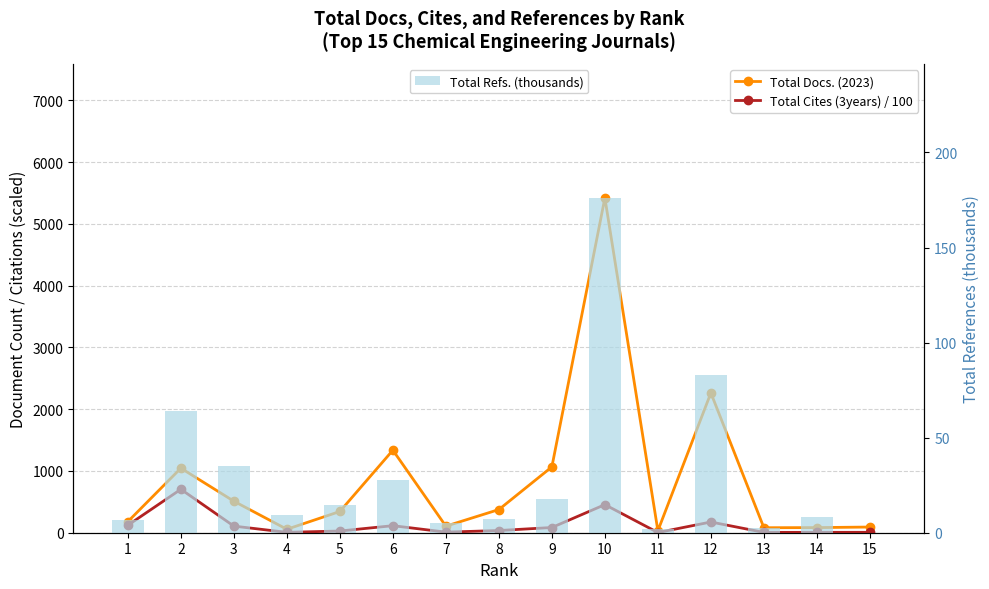

The value of Total Refs. (thousands) at 2 is 63.9. True or false?

True